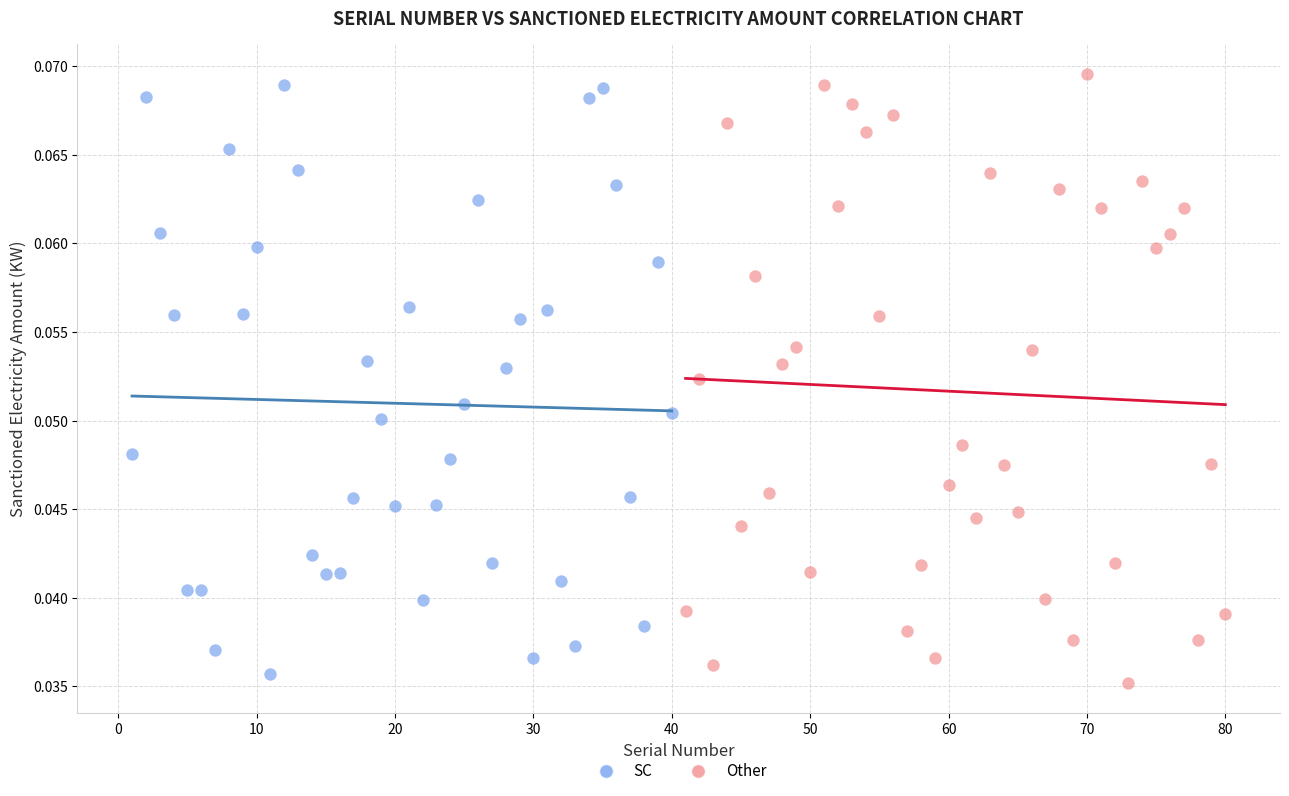

What are all the series names shown in the legend?

SC, Other